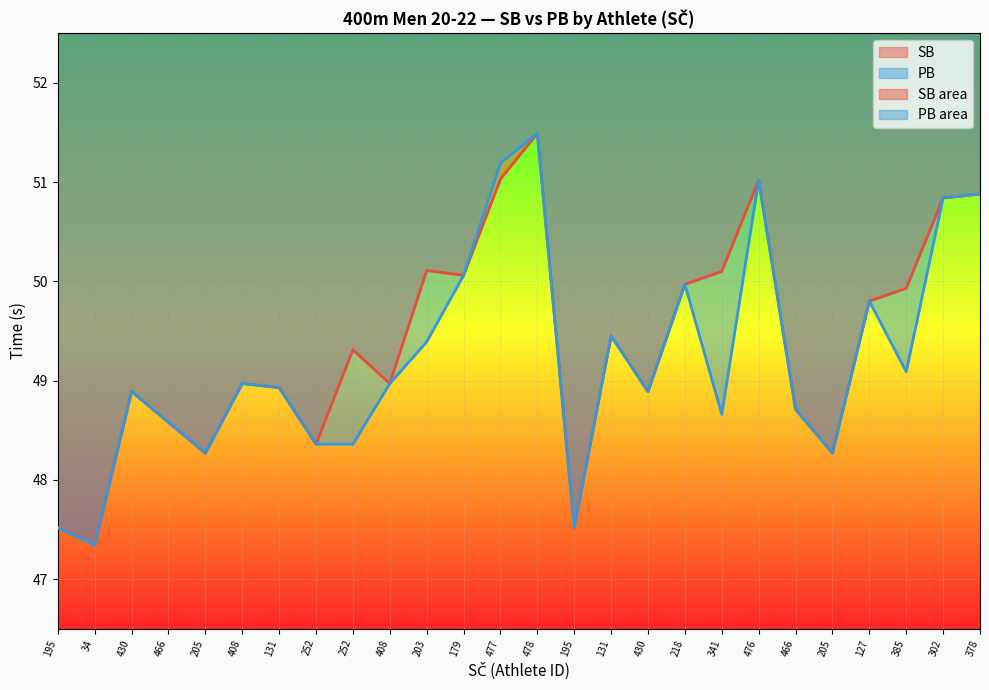

Reading right to left, transcribe all the data shown in this chart.

SB: 378=50.9	302=50.8	385=49.9	127=49.8	205=48.3	466=48.7	476=51.0	341=50.1	218=50.0	430=48.9	131=49.5	195=47.5	478=51.5	477=51.0	179=50.1	203=50.1	408=49.0	252=49.3	252=48.4	131=48.9	408=49.0	205=48.3	466=48.6	430=48.9	34=47.3	195=47.5
PB: 378=50.9	302=50.8	385=49.1	127=49.8	205=48.3	466=48.7	476=51.0	341=48.7	218=50.0	430=48.9	131=49.5	195=47.5	478=51.5	477=51.2	179=50.1	203=49.4	408=49.0	252=48.4	252=48.4	131=48.9	408=49.0	205=48.3	466=48.6	430=48.9	34=47.3	195=47.5